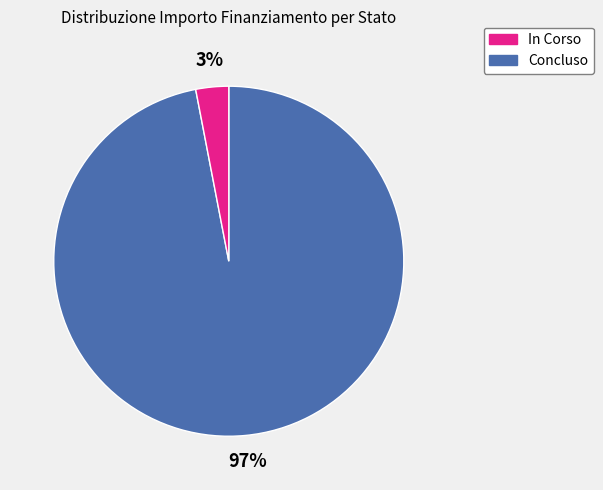

How many segments does this pie chart have?

2